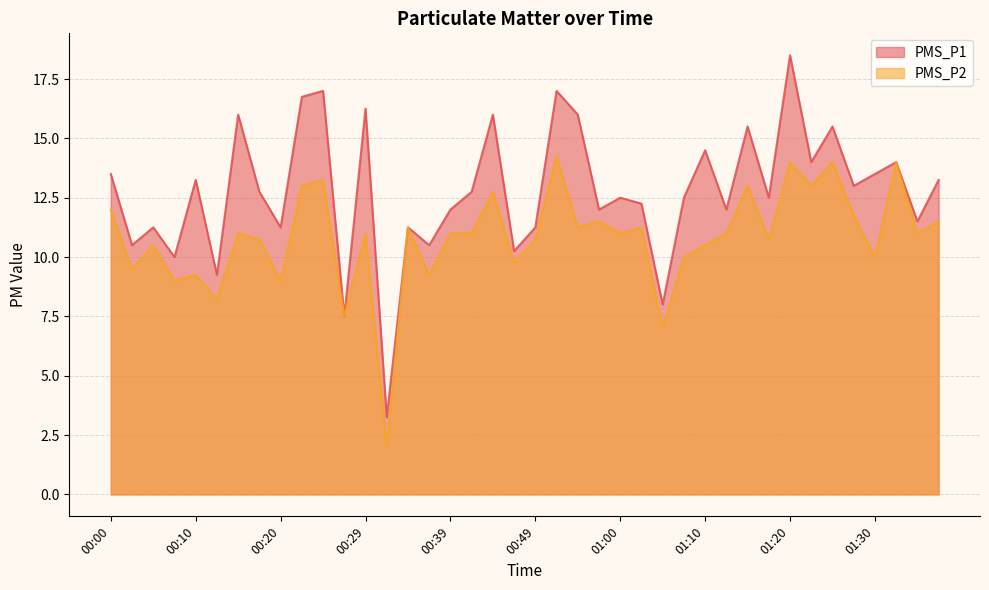

What position from the left is 01:10?

29